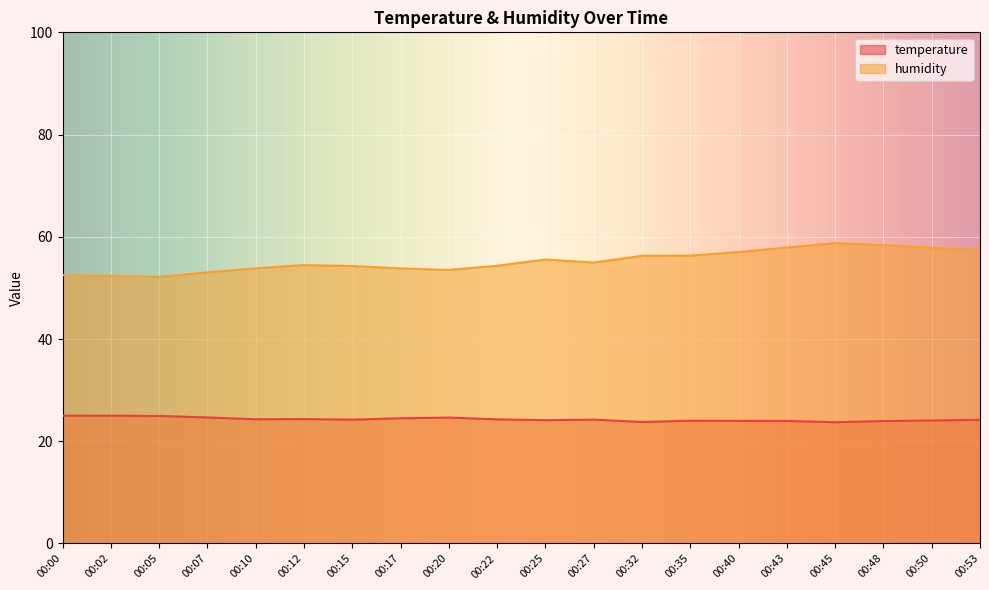

At which category does temperature reach its first local valley?

00:10